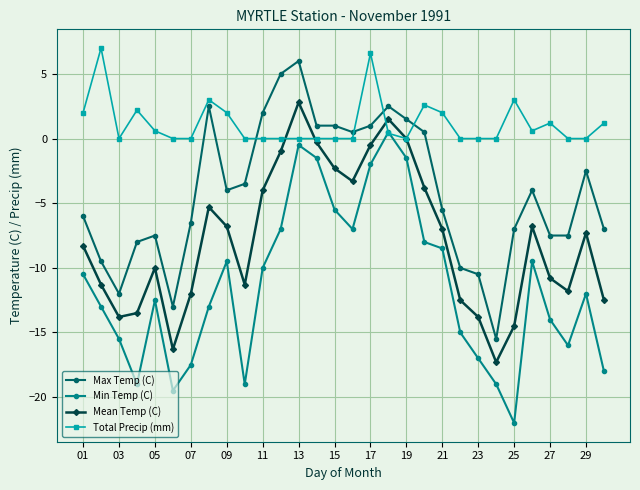

Which series has the largest total across all categories?

Total Precip (mm)